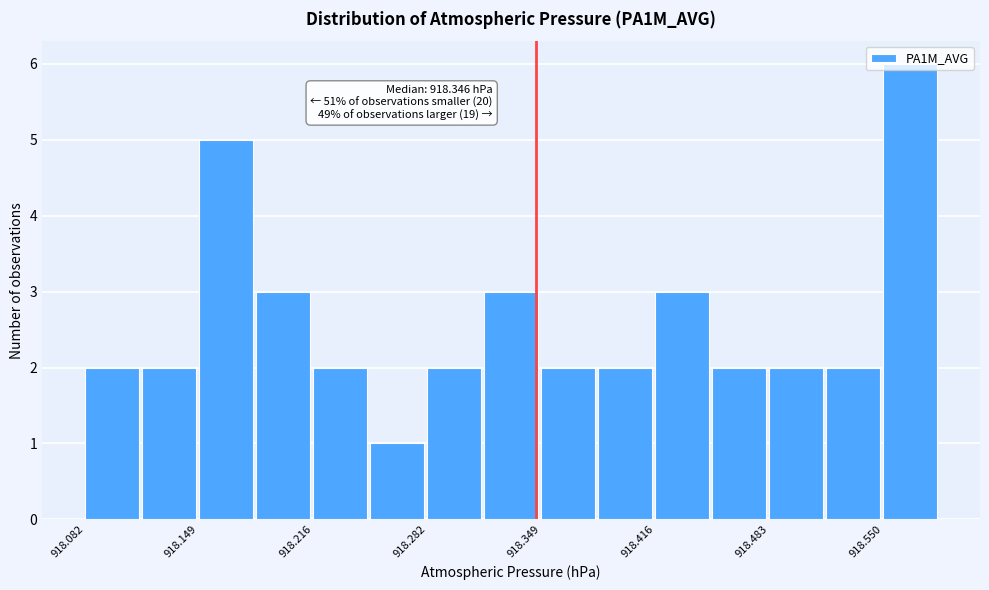

Around what value on the x-axis is the tallest bar? Give the approximate position of its centre, as read against the axis.

918.57